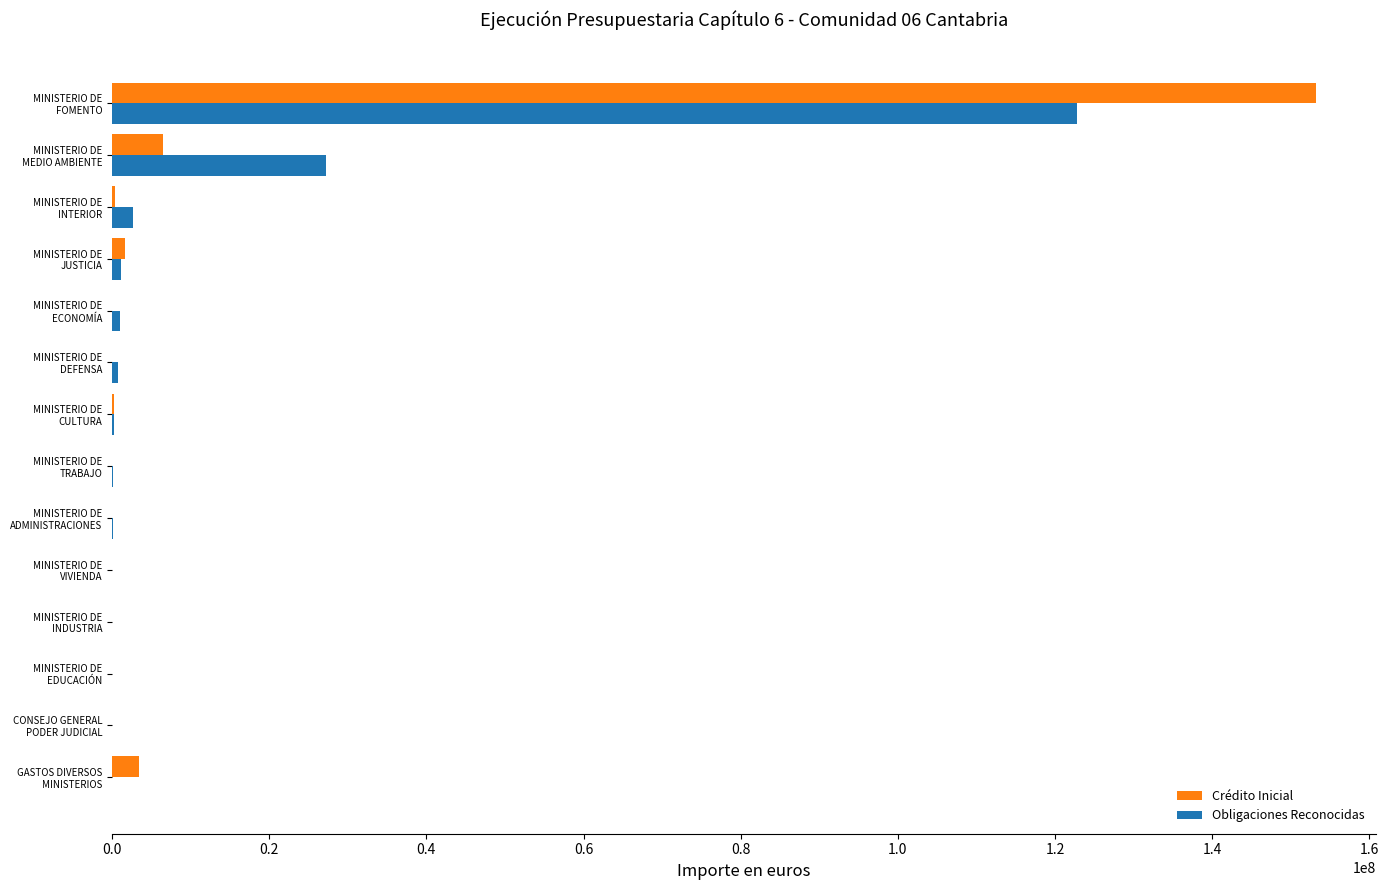

What is the sum of all Obligaciones Reconocidas values?

156243748.7